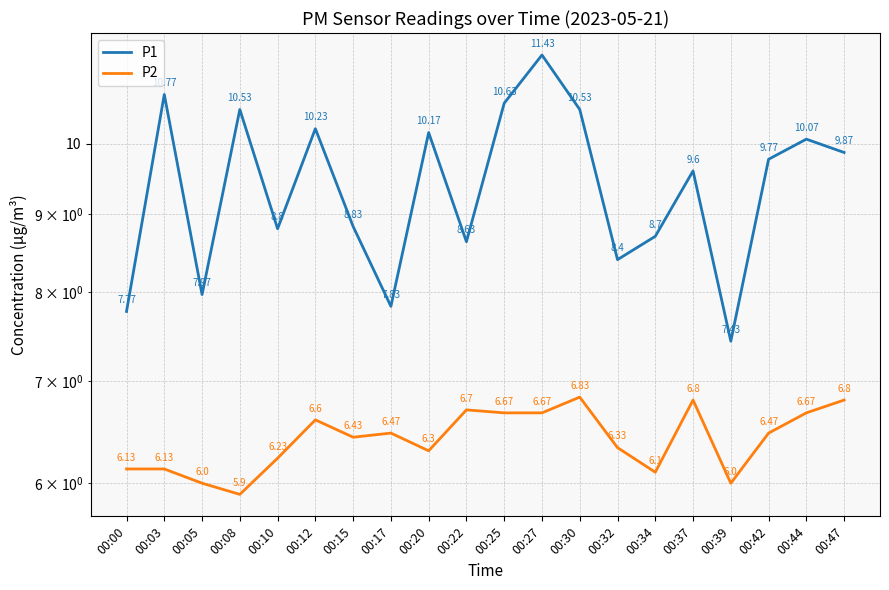

The value of P2 at 00:47 is 2.9. True or false?

False